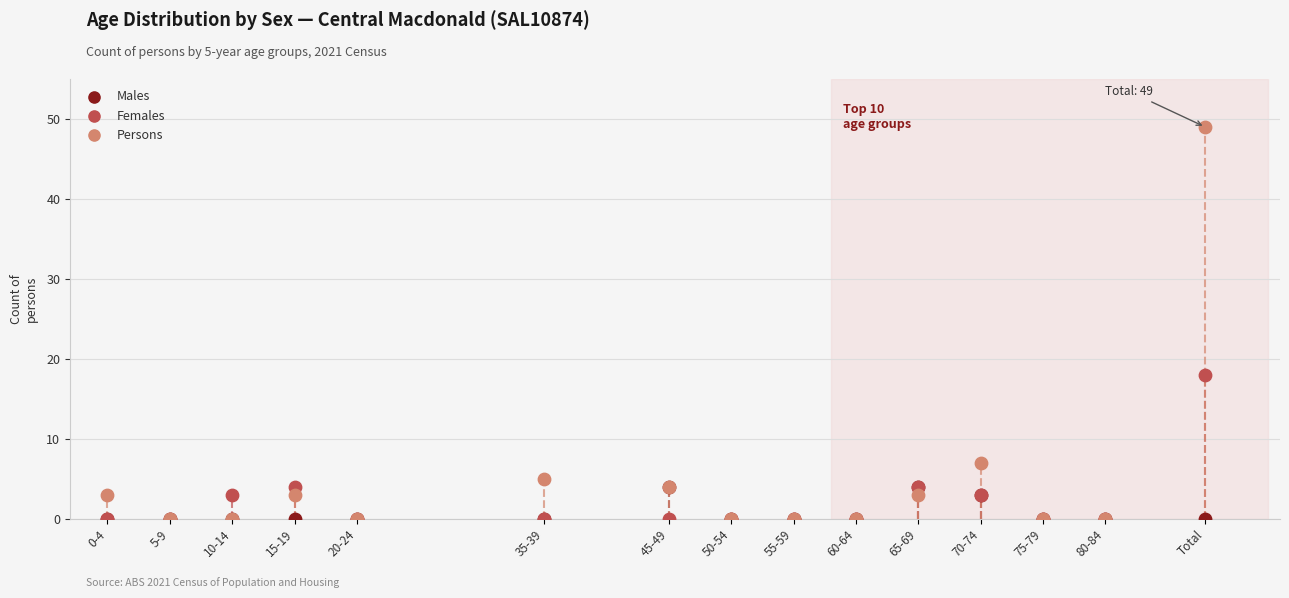

In the Persons series, what Y value is closest to 24?

7